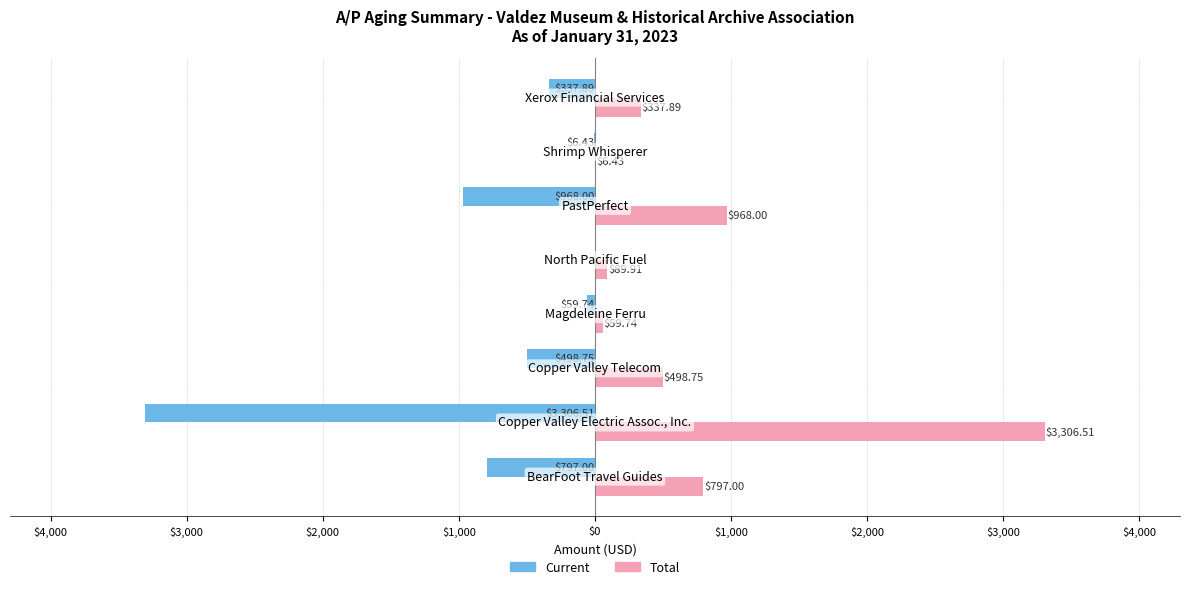

What are all the series names shown in the legend?

Current, Total